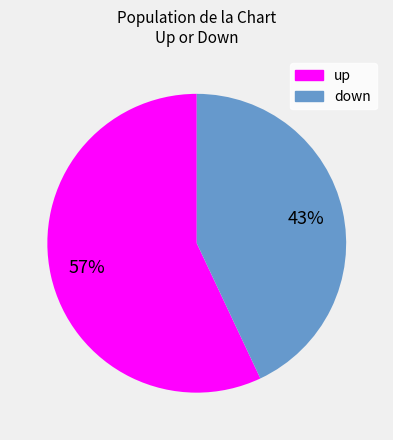

Which slice is the largest?

up